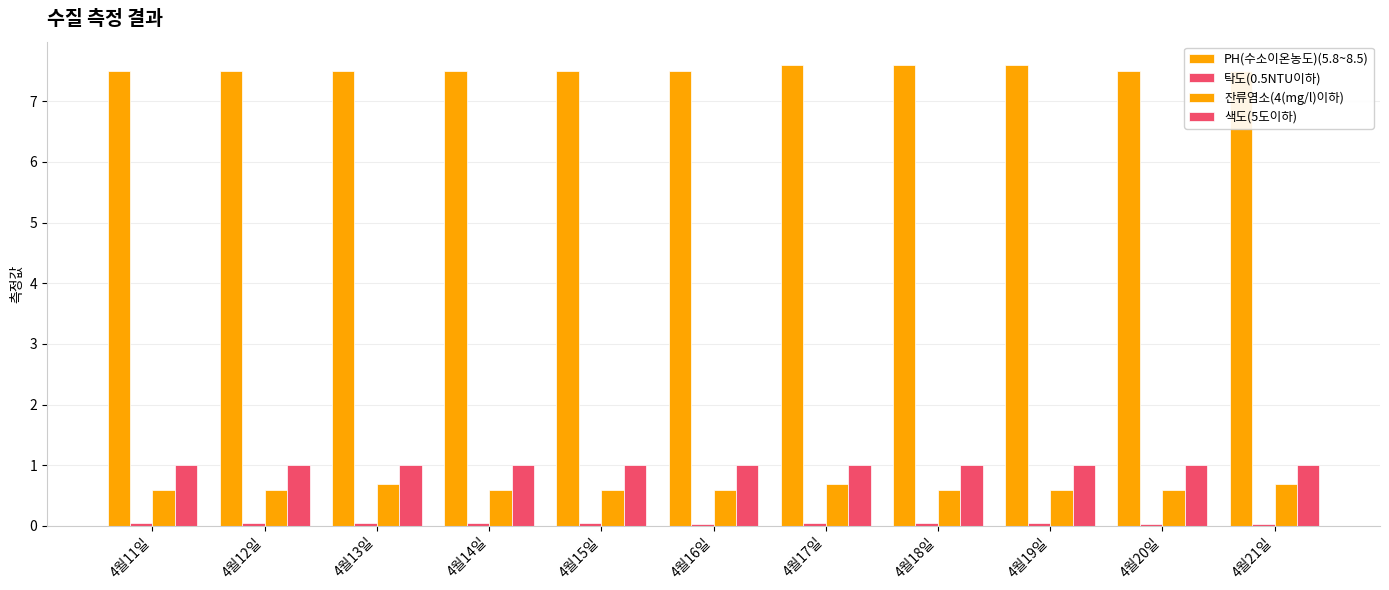

Which category has the lowest value in the 색도(5도이하) series?

4월11일